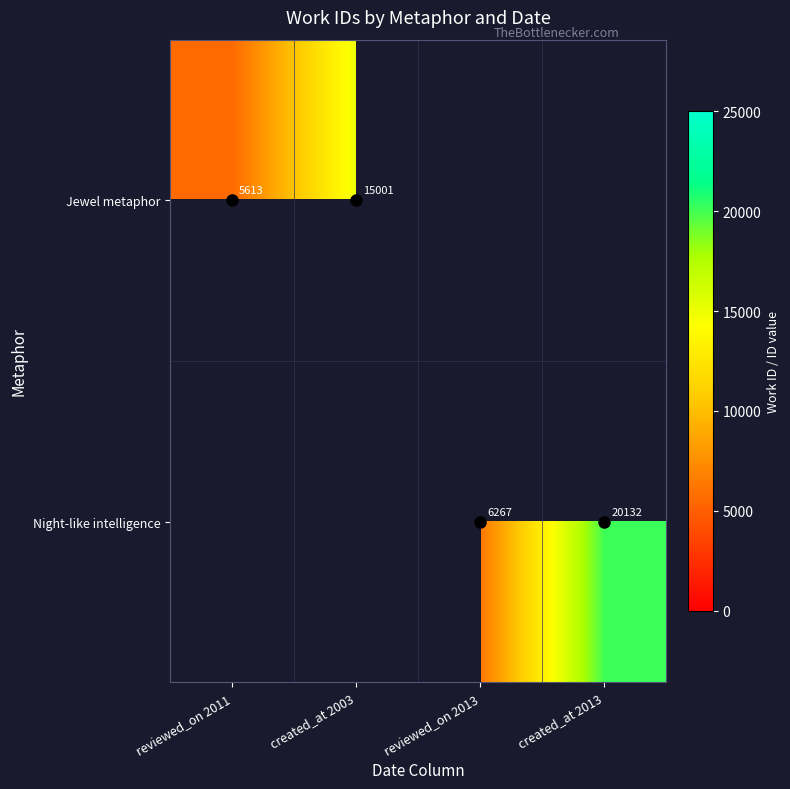

At how many categories does at least one series exceed 9836?

2